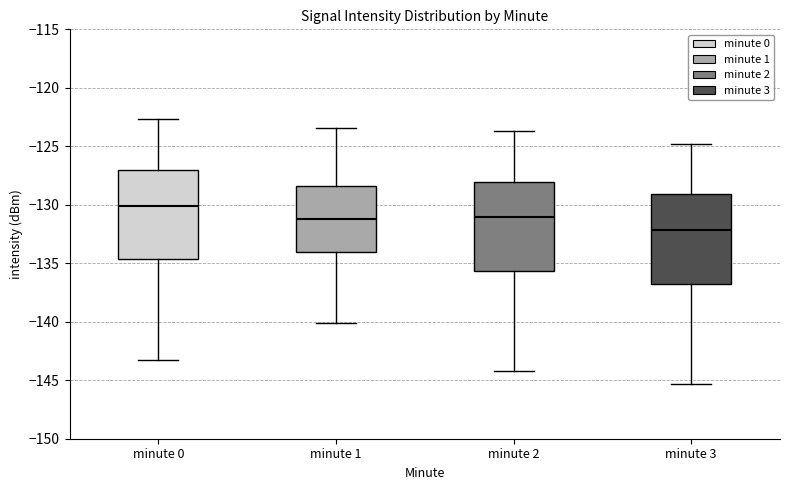

Reading left to right, transcribe this box plot: for each box, give where its median line is, the range the box spans, and where its two whiskers end, as read against the y-axis. The values are not printed on the chart, so give them approximately, as read against the axis.

minute 0: median -130.0, box -134.5 to -127.0, whiskers -143.0 to -122.5
minute 1: median -131.0, box -134.0 to -128.5, whiskers -140.0 to -123.5
minute 2: median -131.0, box -135.5 to -128.0, whiskers -144.0 to -123.5
minute 3: median -132.0, box -136.5 to -129.0, whiskers -145.5 to -125.0